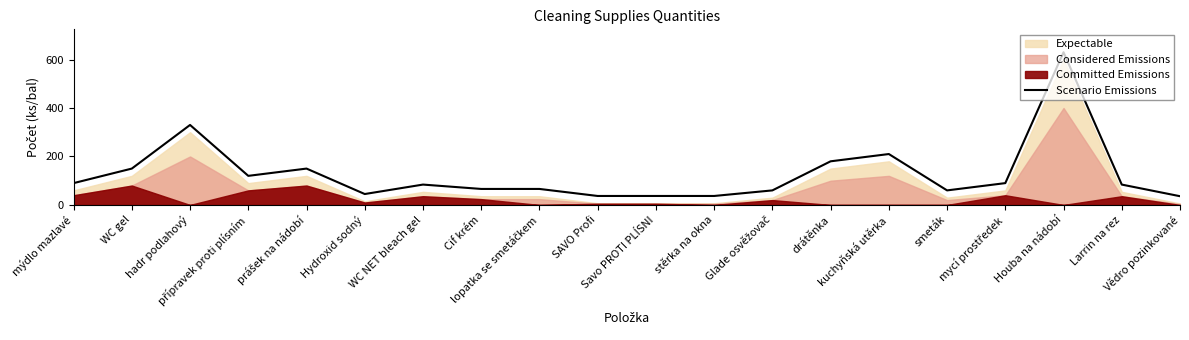

Reading left to right, what are all the values shown in this chart?

mýdlo mazlavé=90	WC gel=150	hadr podlahový=330	přípravek proti plísním=120	prášek na nádobí=150	Hydroxid sodný=45	WC NET bleach gel=84	Cif krém=66	lopatka se smetáčkem=66	SAVO Profi=37	Savo PROTI PLÍSNI=37	stěrka na okna=37	Glade osvěžovač=60	drátěnka=180	kuchyňská utěrka=210	smeták=60	mycí prostředek=90	Houba na nádobí=630	Larrin na rez=84	Vědro pozinkované=36